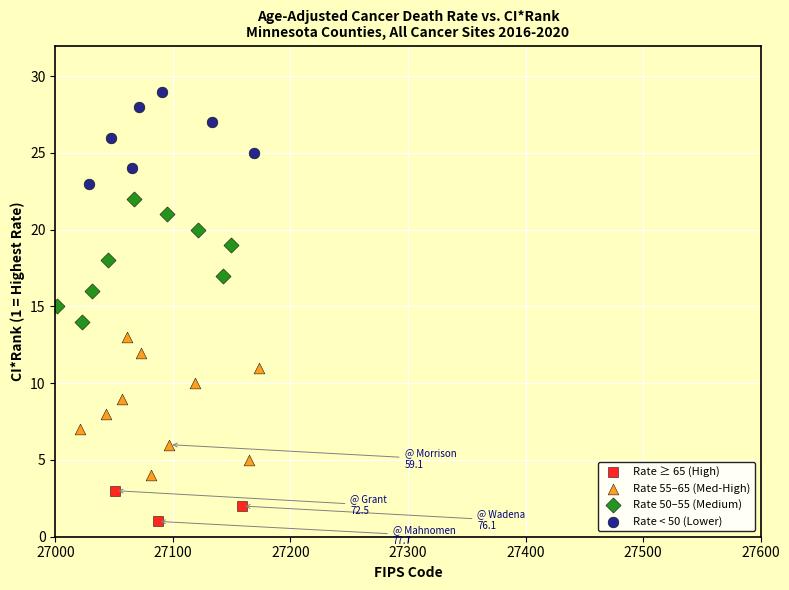

Which series contains the highest Y value?

Rate < 50 (Lower)